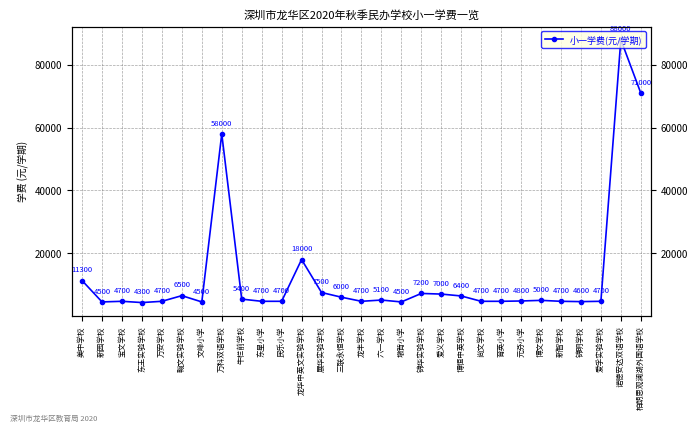

Rank the categories by value from highest to lowest.

诺德安达双语学校, 柏朗思观澜湖外国语学校, 万科双语学校, 龙华中英文实验学校, 美中学校, 展华实验学校, 锦华实验学校, 爱义学校, 翰文实验学校, 博恒中英学校, 三联永恒学校, 牛栏前学校, 六一学校, 博文学校, 元芬小学, 宝文学校, 万安学校, 东星小学, 民乐小学, 龙丰学校, 尚文学校, 育英小学, 新智学校, 爱孚实验学校, 锦明学校, 新园学校, 文峰小学, 墩背小学, 东王实验学校